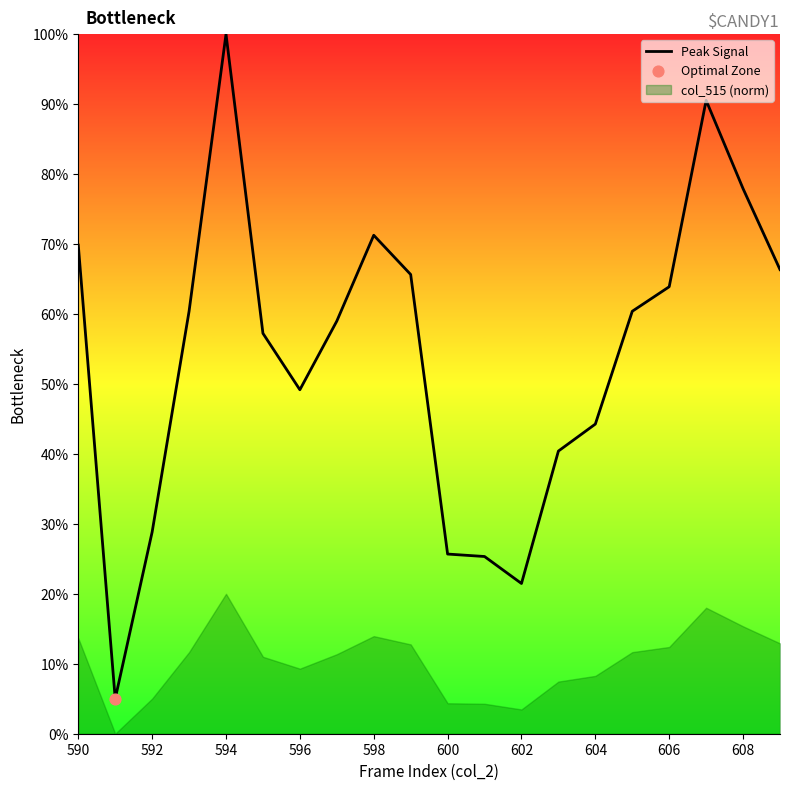

At which label is Peak Signal closest to 52?

596